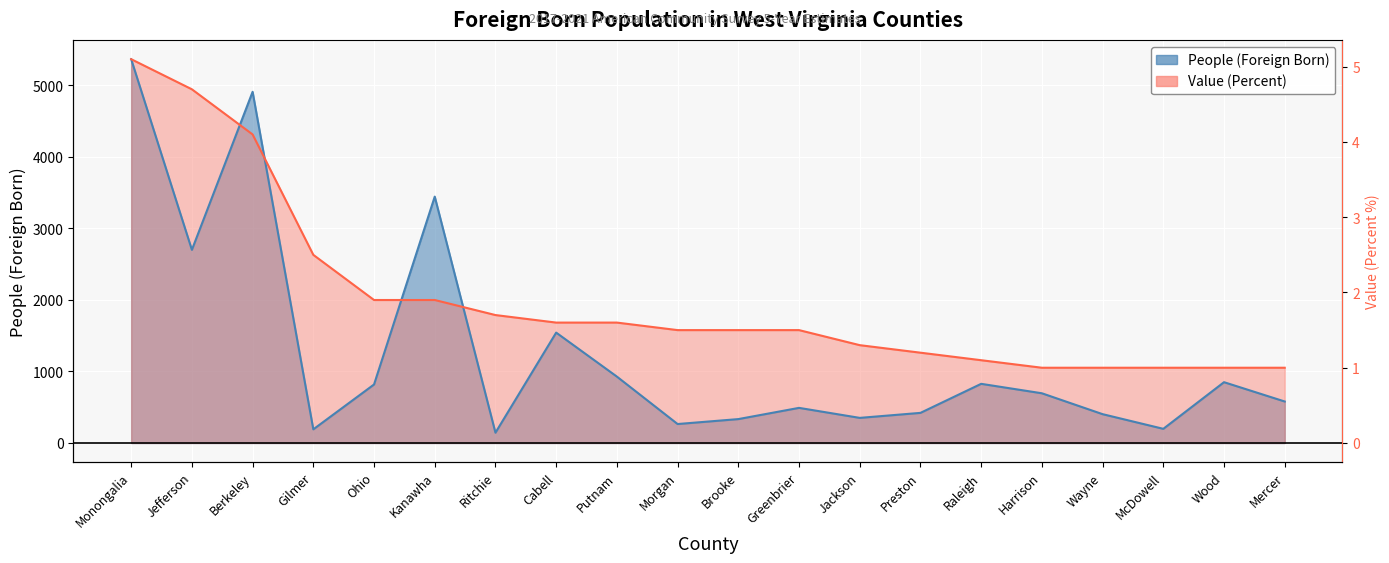

Where is People (Foreign Born) nearest to the value 2754?

Jefferson